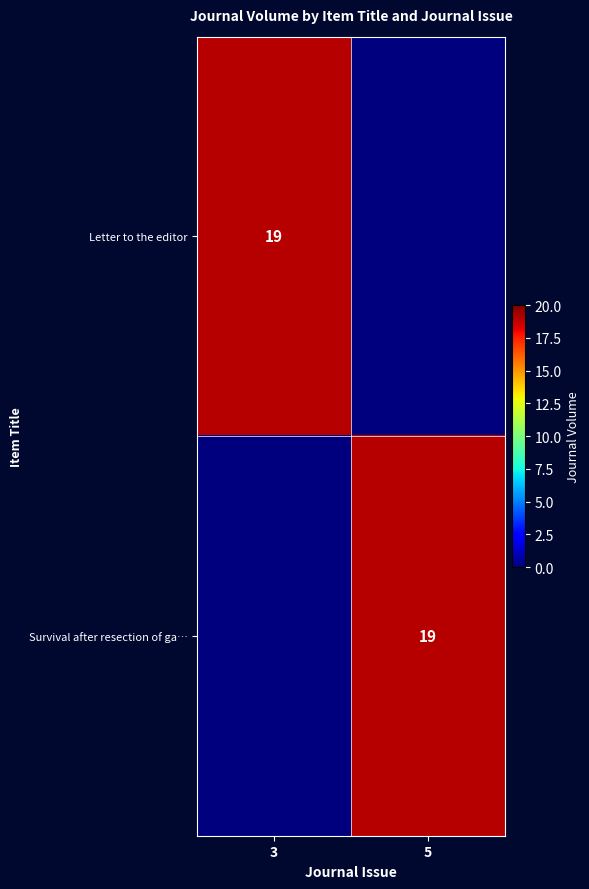

At how many categories does at least one series exceed 1?

2